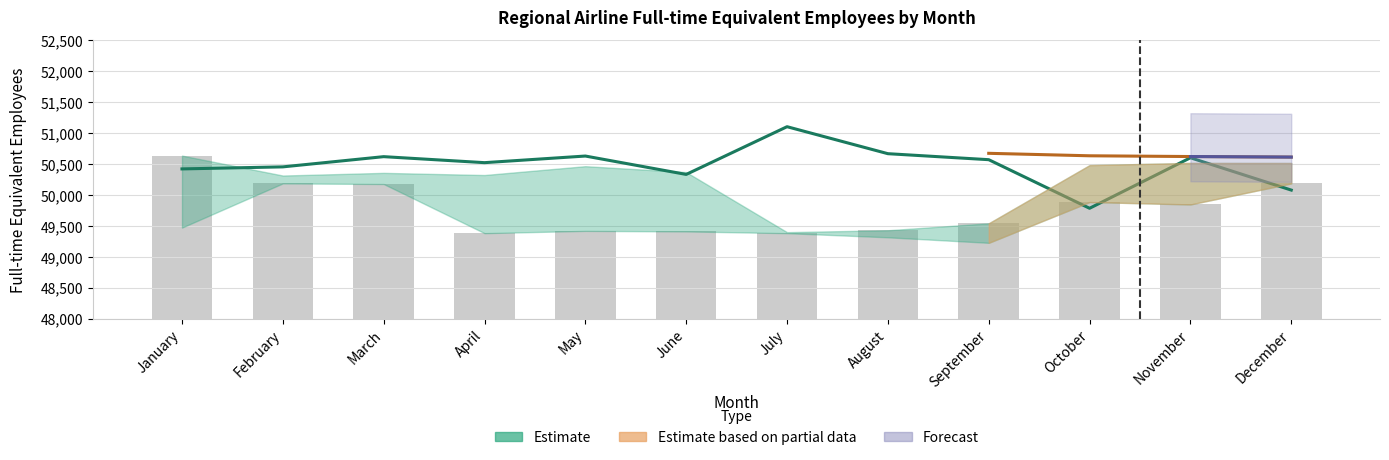

What is the spread (max minus min) of values at October?

101